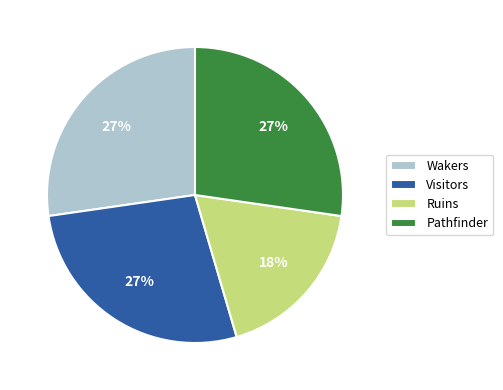

Is it true that Pathfinder is 13% of the pie?

False